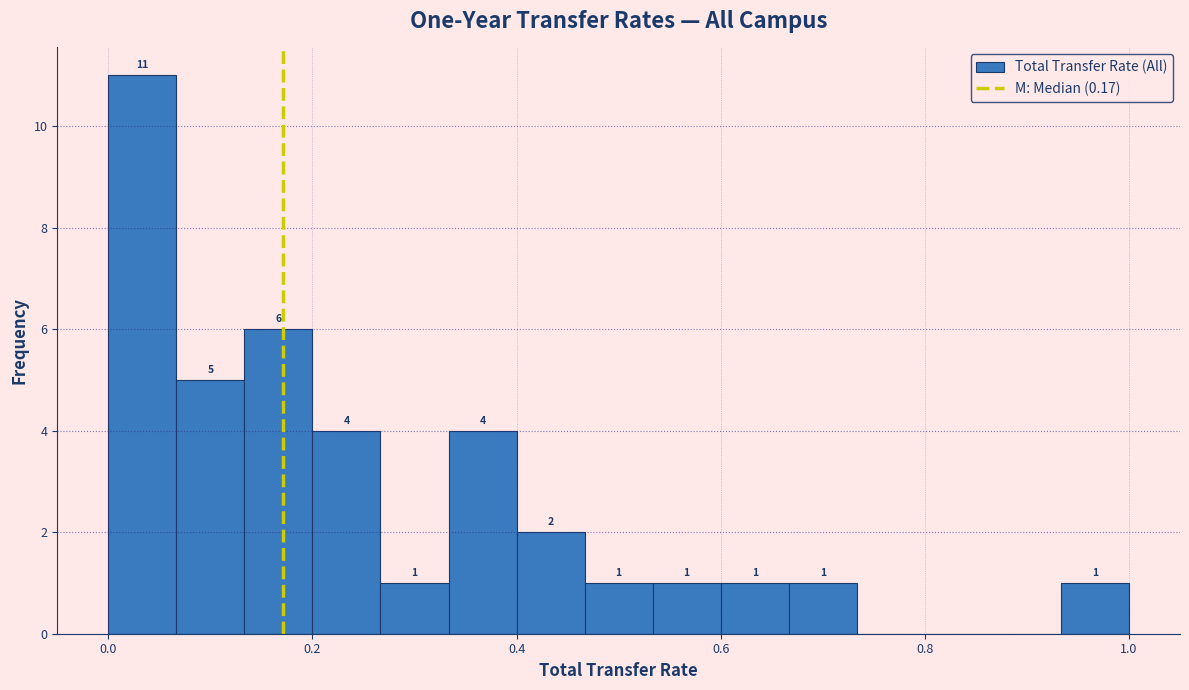

Read against the x-axis, roughly where is the centre of the tallest bar?

0.04